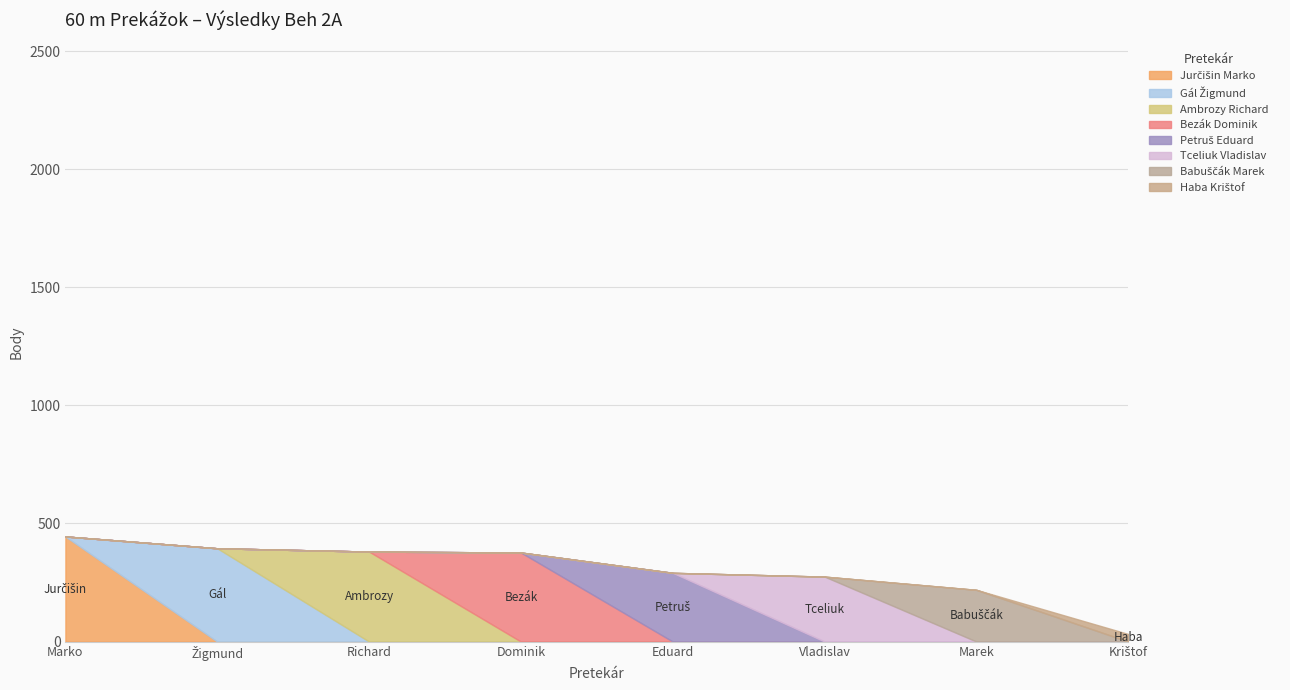

What is the total value across all series at Dominik?

377